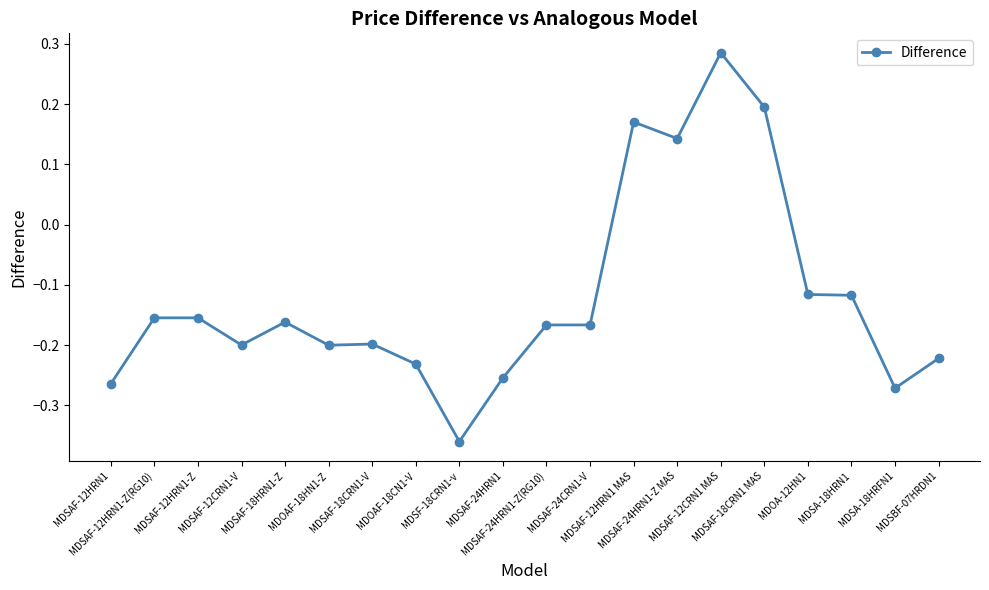

True or false: the data has more than 1 interior local peaks.

True